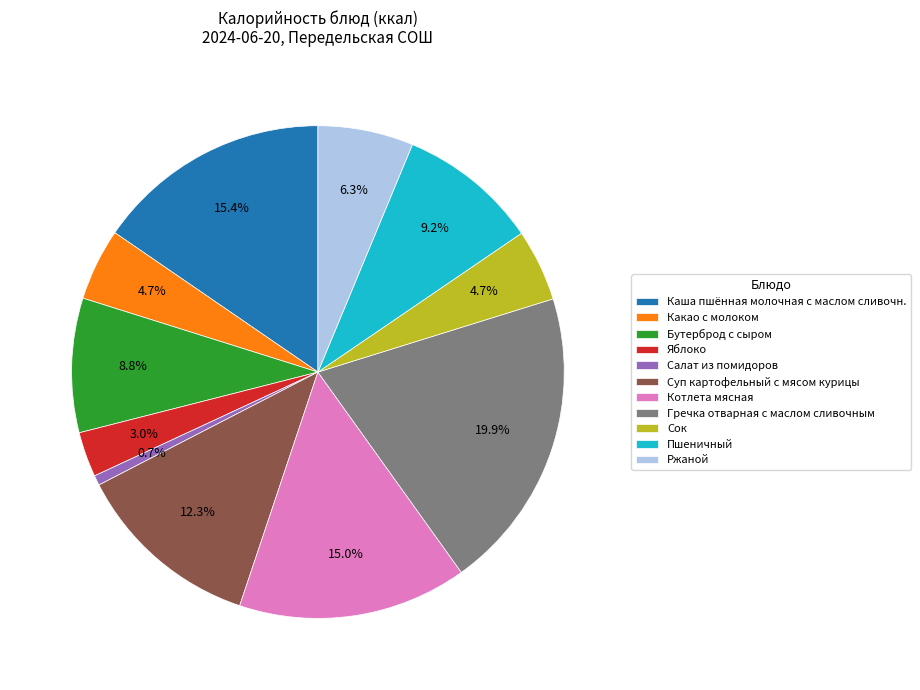

To the nearest percent, what is the difference between the Салат из помидоров and Яблоко slice percentages?

2%